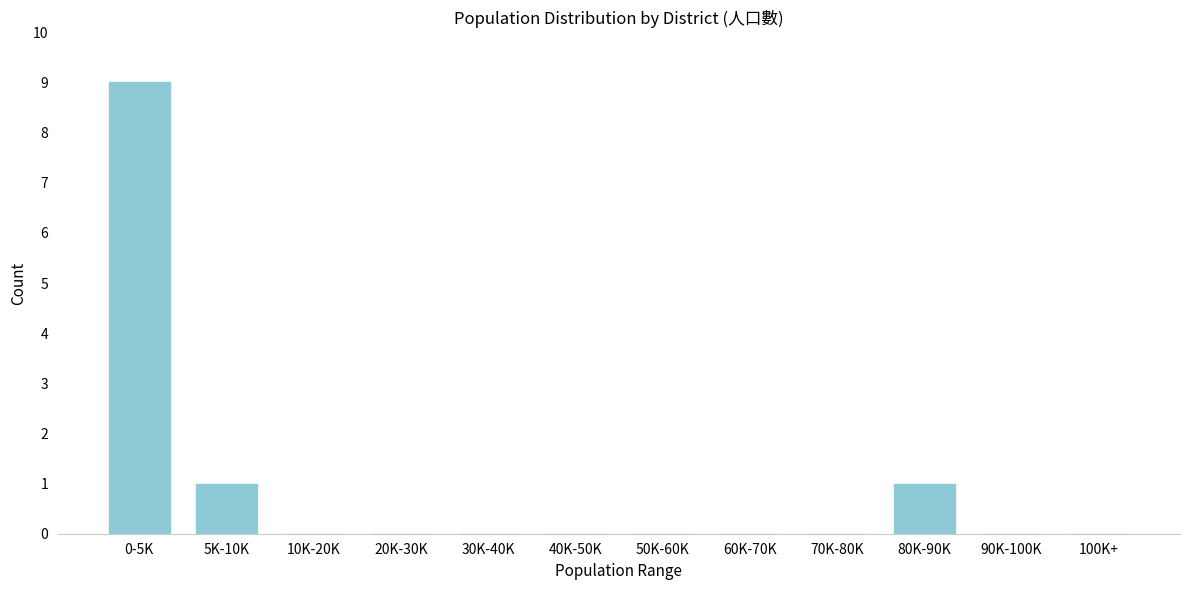

Reading left to right, what are all the values shown in this chart?

0-5K=9	5K-10K=1	10K-20K=0	20K-30K=0	30K-40K=0	40K-50K=0	50K-60K=0	60K-70K=0	70K-80K=0	80K-90K=1	90K-100K=0	100K+=0